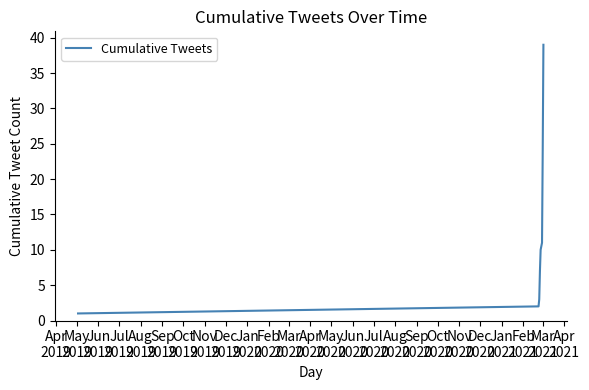

What is the sum of all values?

97